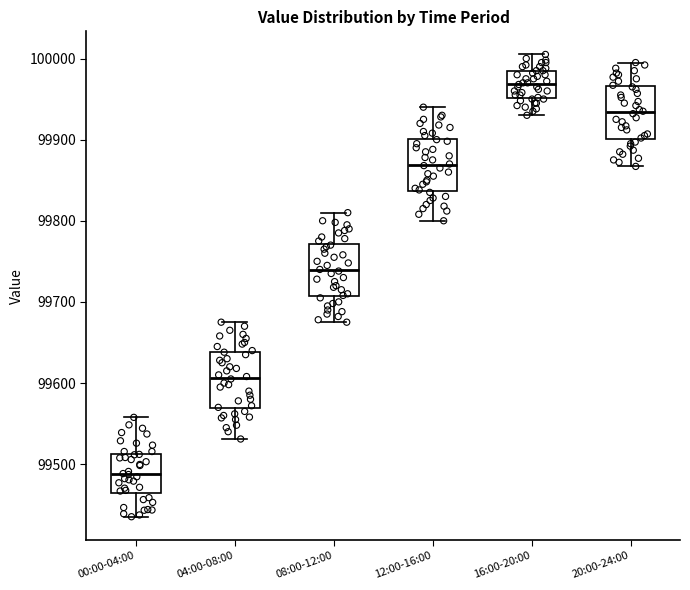

Reading left to right, read every box against the y-axis: the position of its median line, the range the box covers, and the ends of its whiskers. The values are not printed on the chart, so give them approximately, as read against the axis.

00:00-04:00: median 99490, box 99460 to 99510, whiskers 99440 to 99560
04:00-08:00: median 99610, box 99570 to 99640, whiskers 99530 to 99680
08:00-12:00: median 99740, box 99710 to 99770, whiskers 99680 to 99810
12:00-16:00: median 99870, box 99840 to 99900, whiskers 99800 to 99940
16:00-20:00: median 99970, box 99950 to 99990, whiskers 99930 to 100010
20:00-24:00: median 99930, box 99900 to 99970, whiskers 99870 to 100000